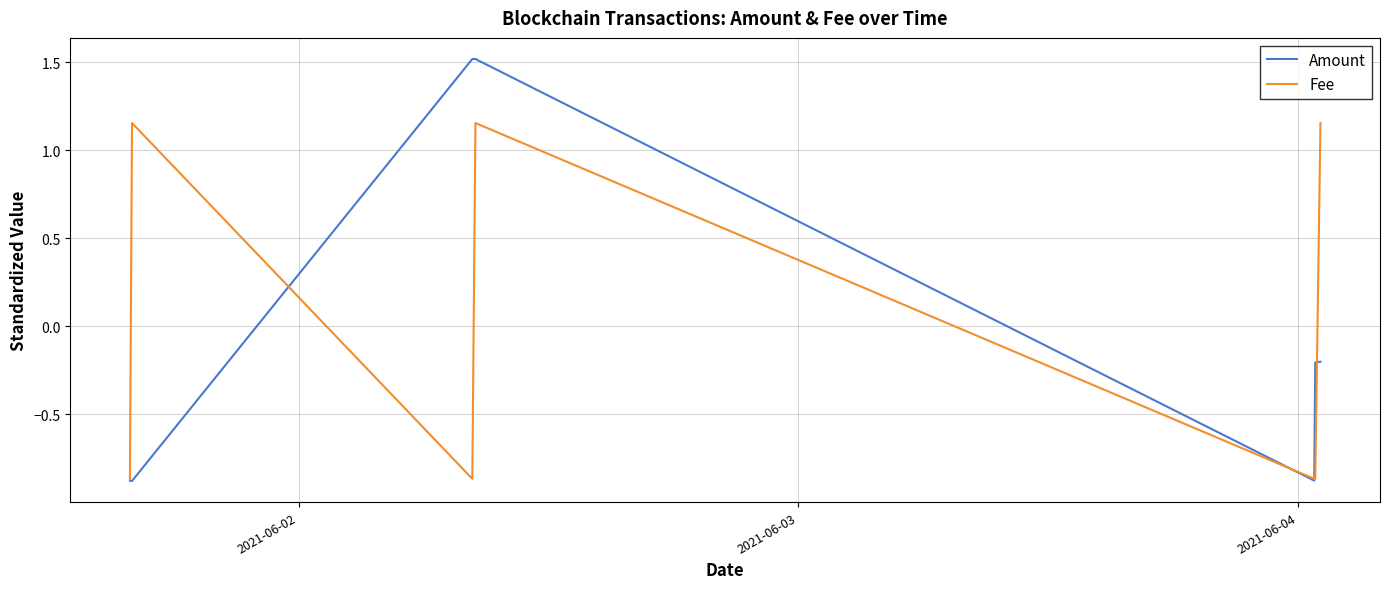

List the series in order of their peak value, highest first.

Amount, Fee